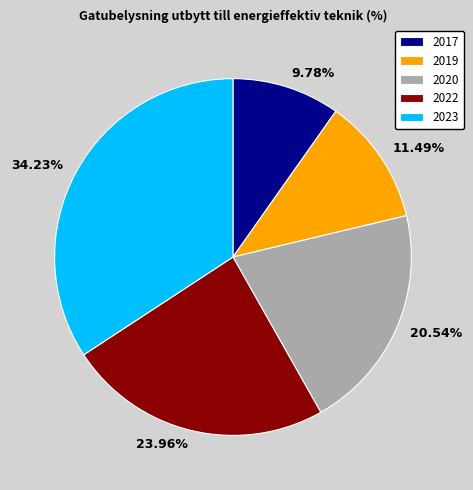

Approximately how many times larger is the value at 34.23% compared to 23.96%?

1.4